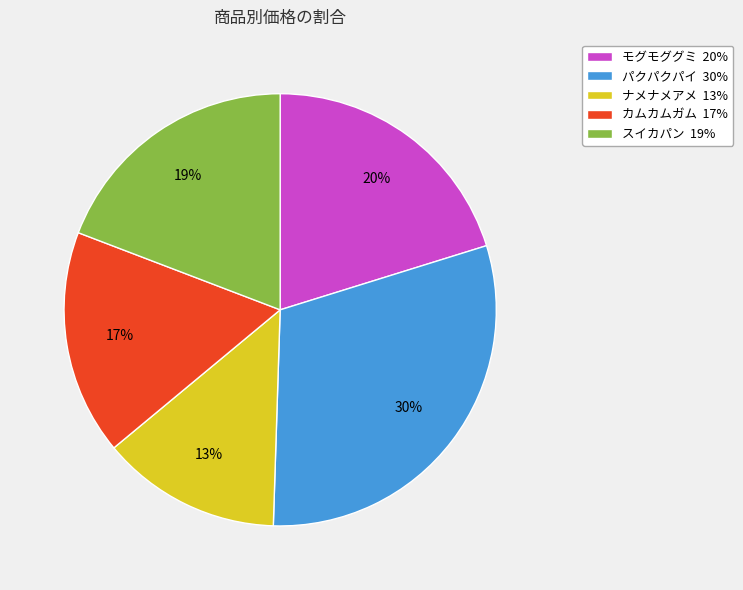

Which category has the smallest portion of the pie?

ナメナメアメ